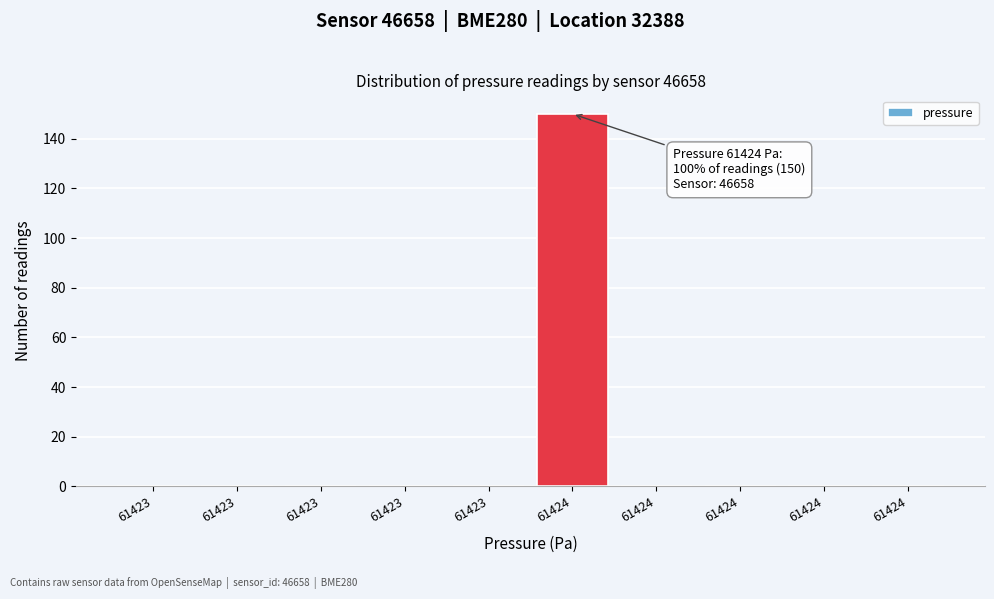

How many categories are shown in the chart?

10